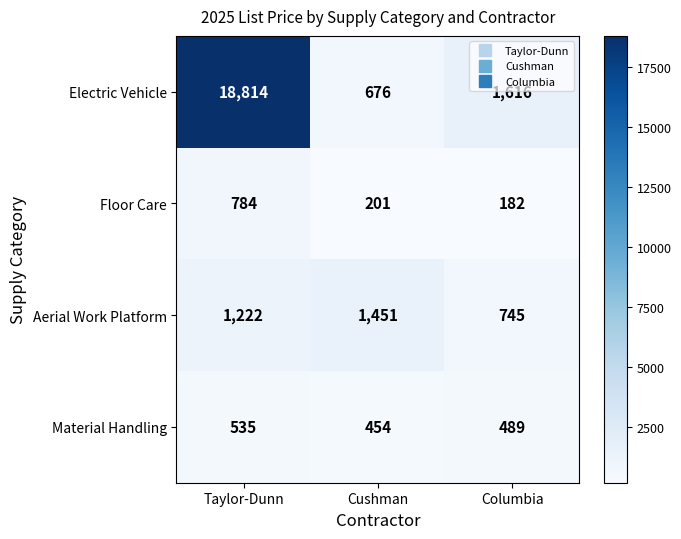

Which series has the largest total across all categories?

Electric Vehicle